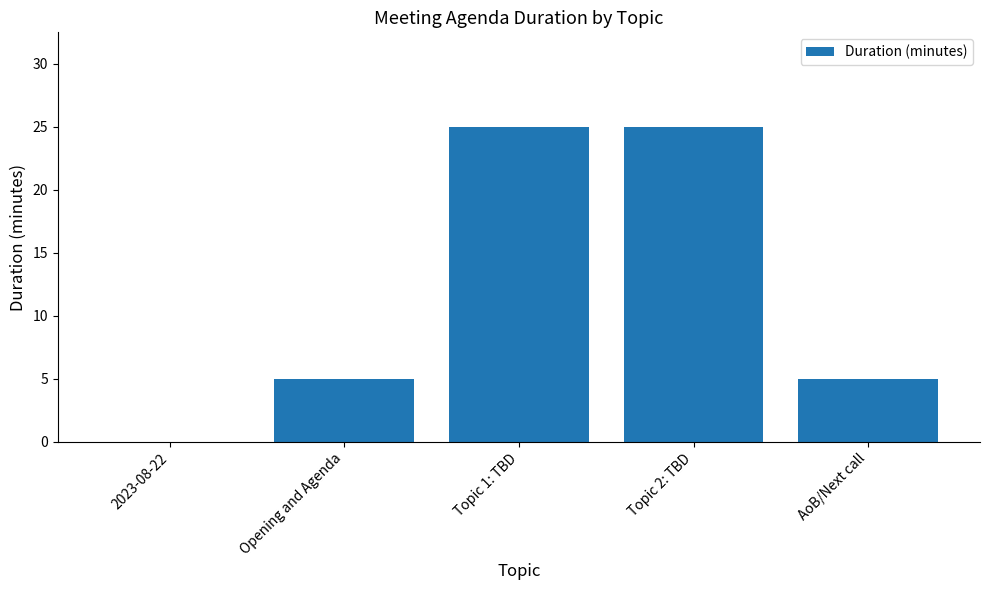

Reading left to right, extract all data points from this chart.

2023-08-22=0	Opening and Agenda=5	Topic 1: TBD=25	Topic 2: TBD=25	AoB/Next call=5